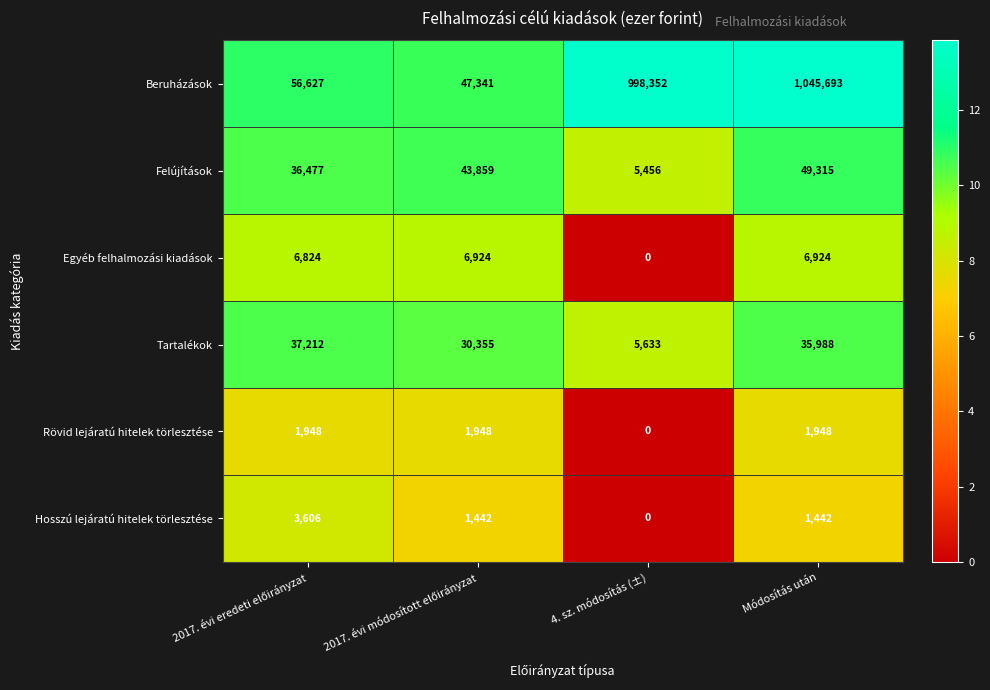

What is the difference between the maximum and minimum values in the Egyéb felhalmozási kiadások series?

6924